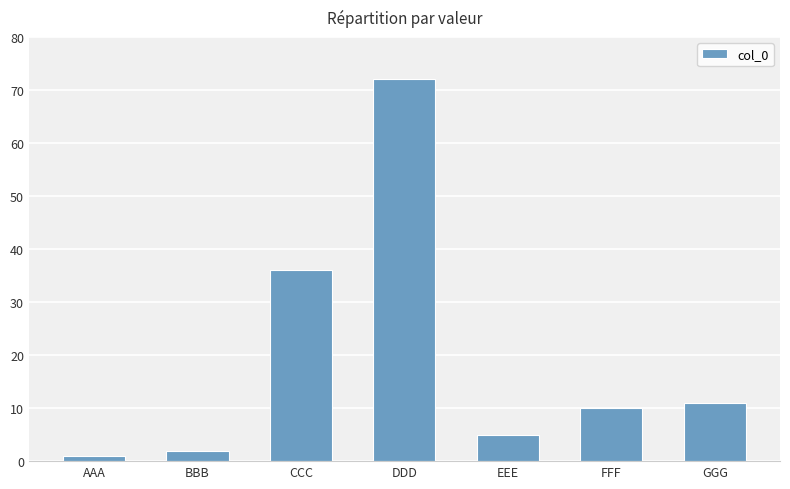

What is the change in value from FFF to GGG?

+1